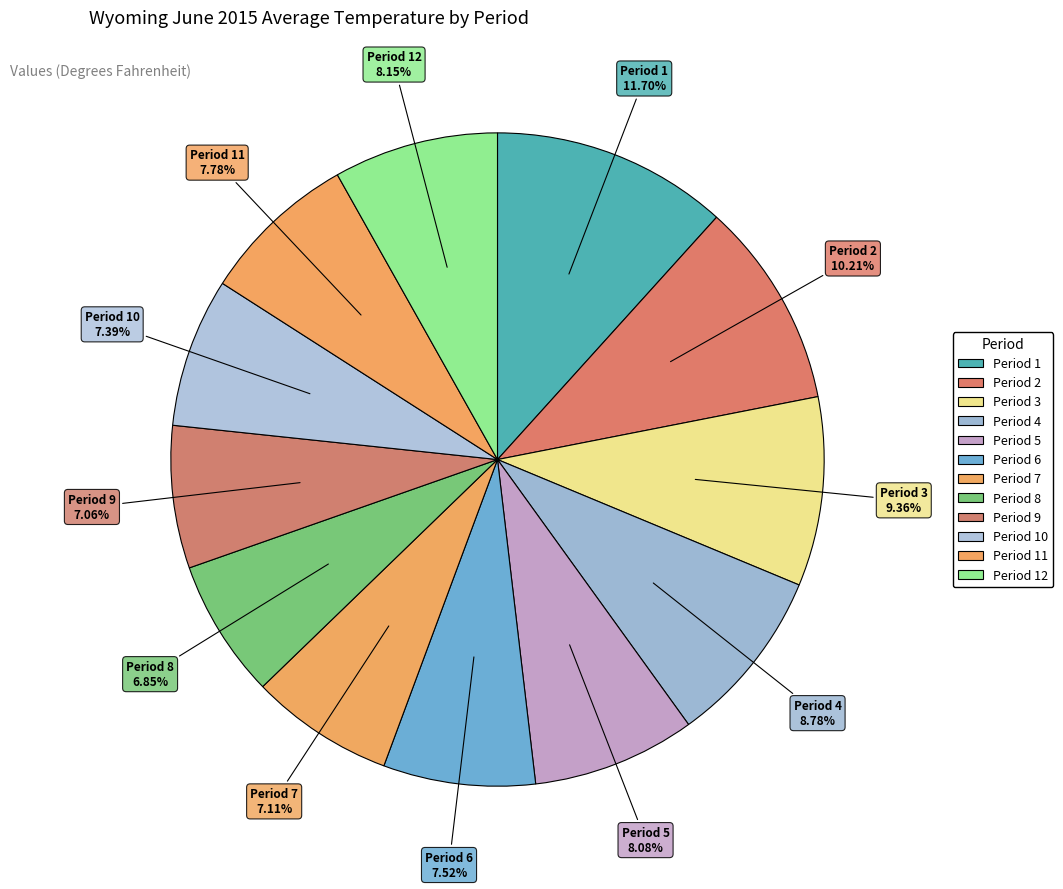

How many segments does this pie chart have?

12